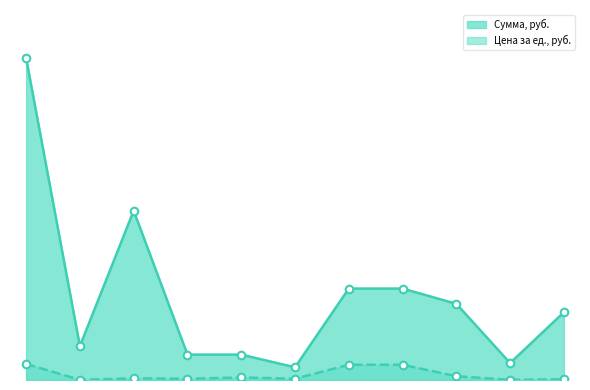

Which series has the largest total across all categories?

Сумма, руб.